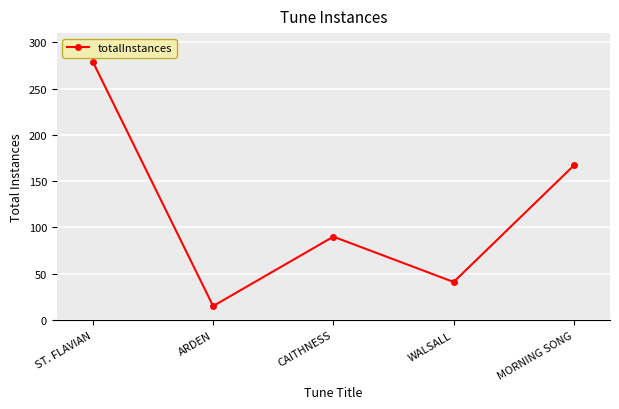

What is the label of the 5th point from the right?

ST. FLAVIAN